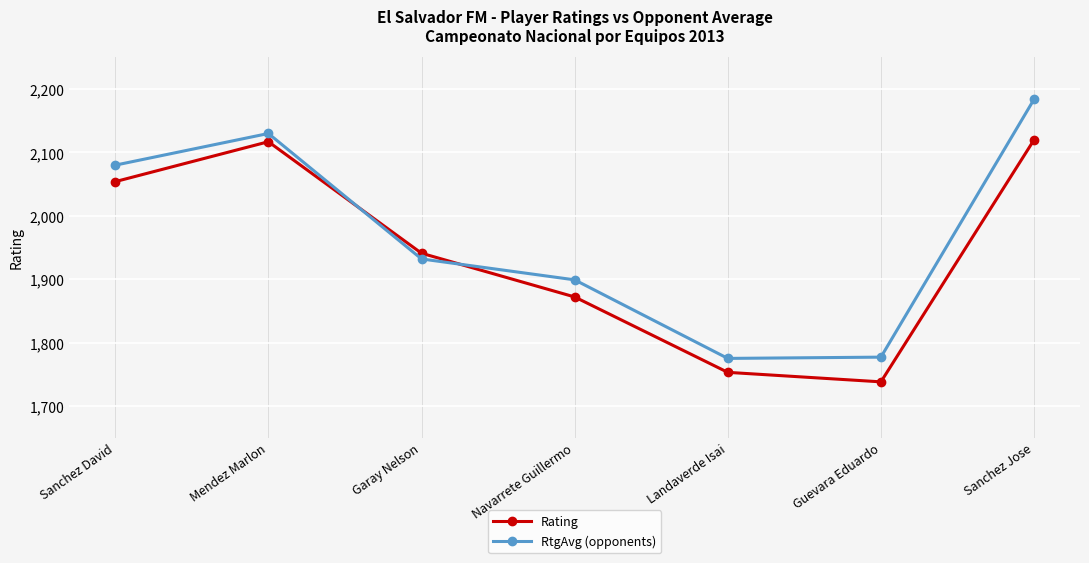

Count the number of categories in the chart.

7